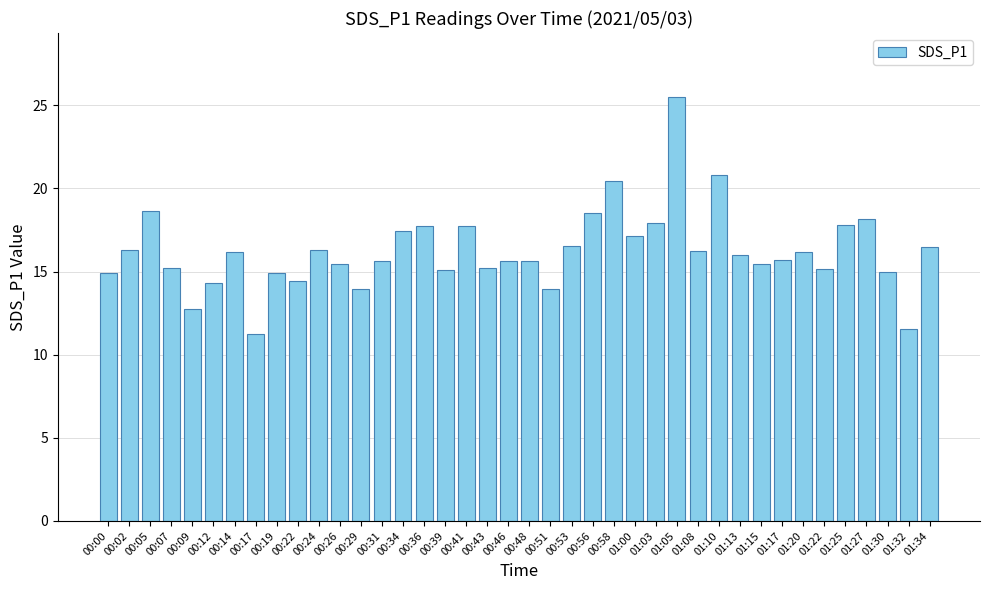

Read the value at 00:12.

14.3